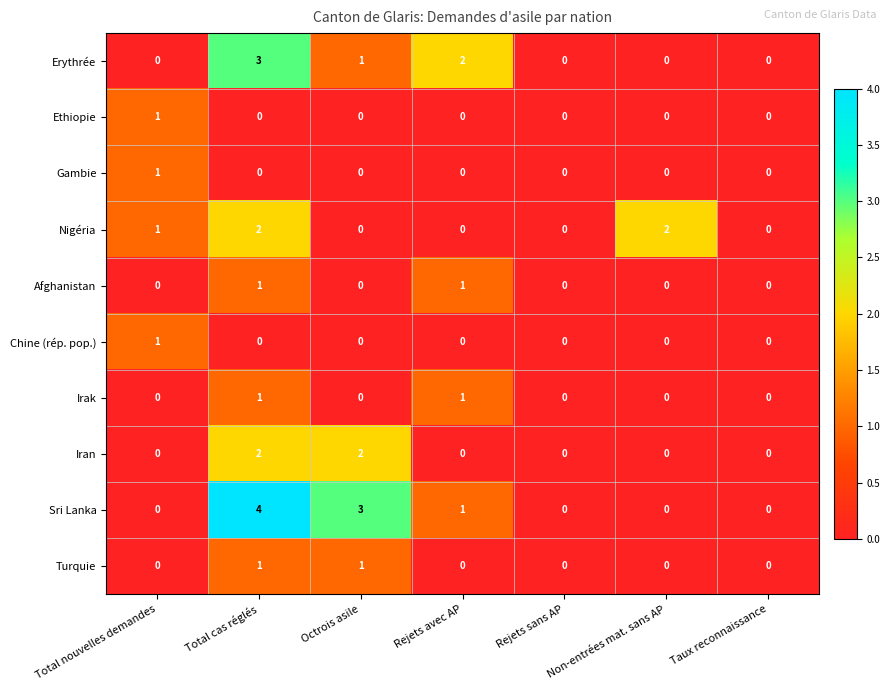

What is the total value across all series at Total cas réglés?

14